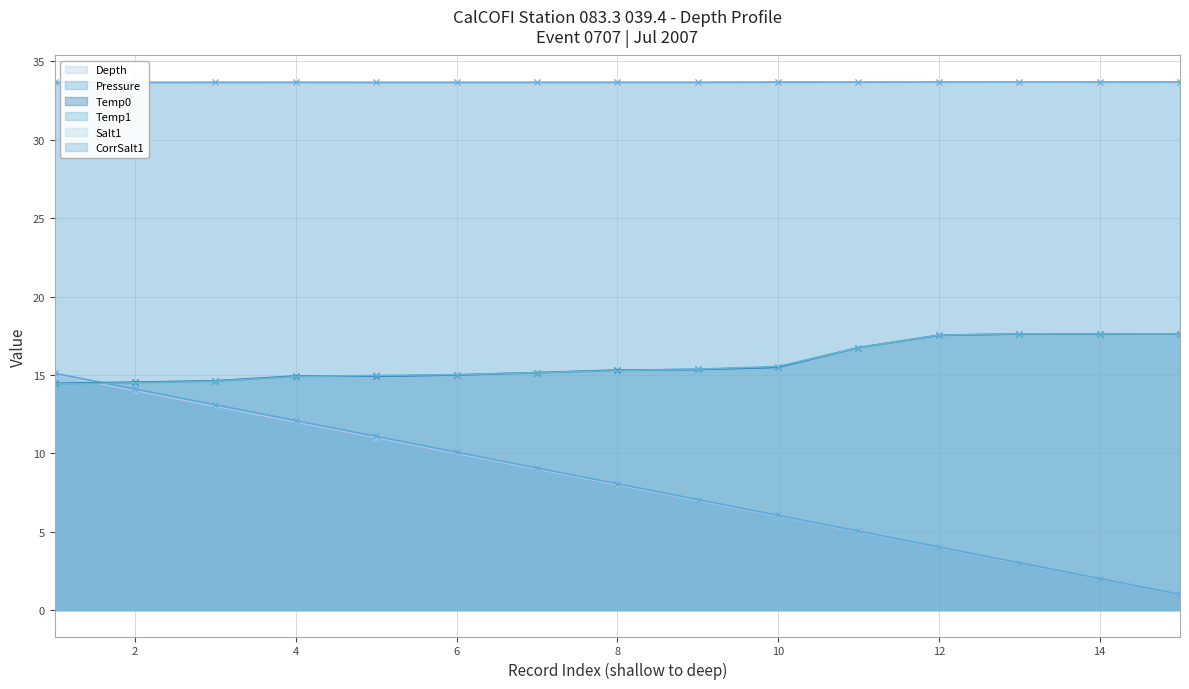

True or false: Pressure has a value of 10.1 at 6.

True